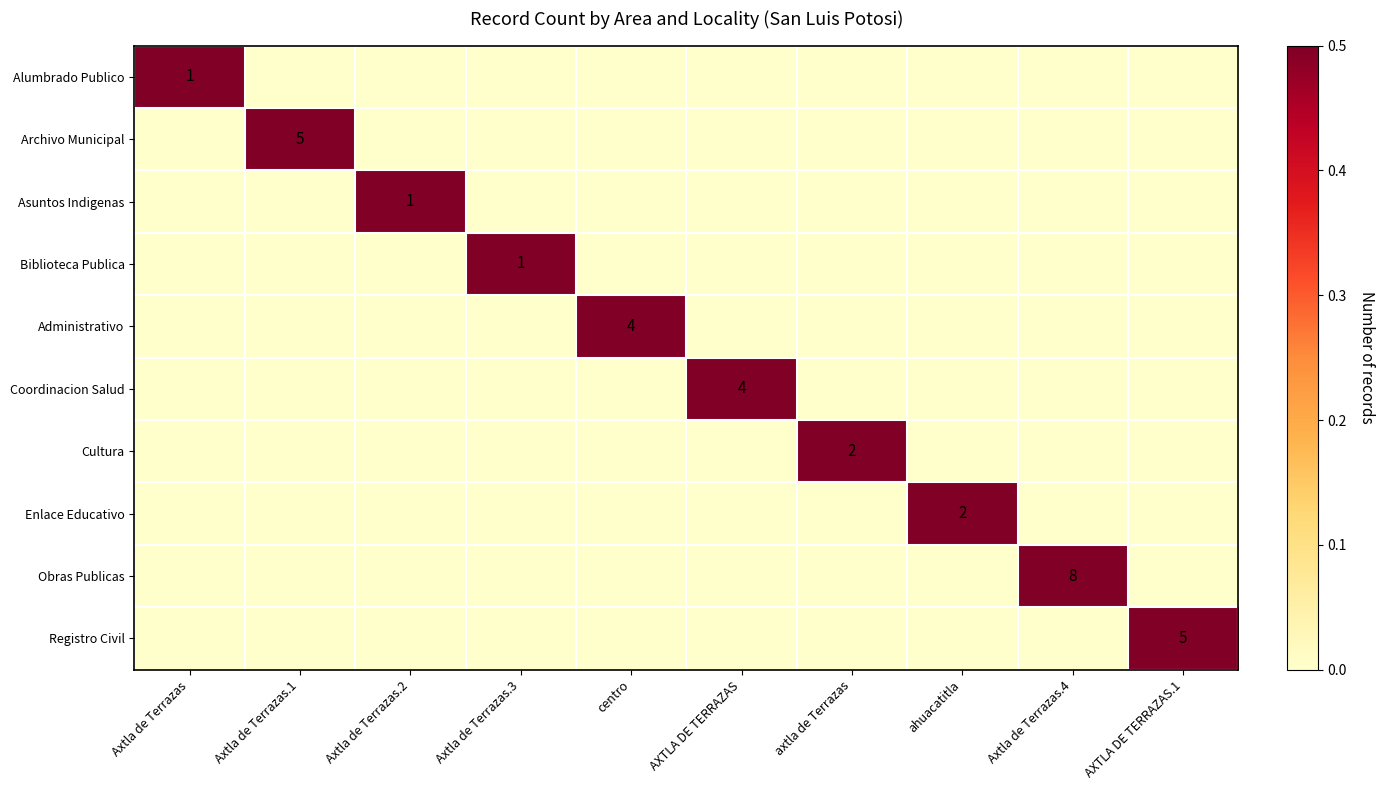

How many positive values does the Alumbrado Publico series have?

1